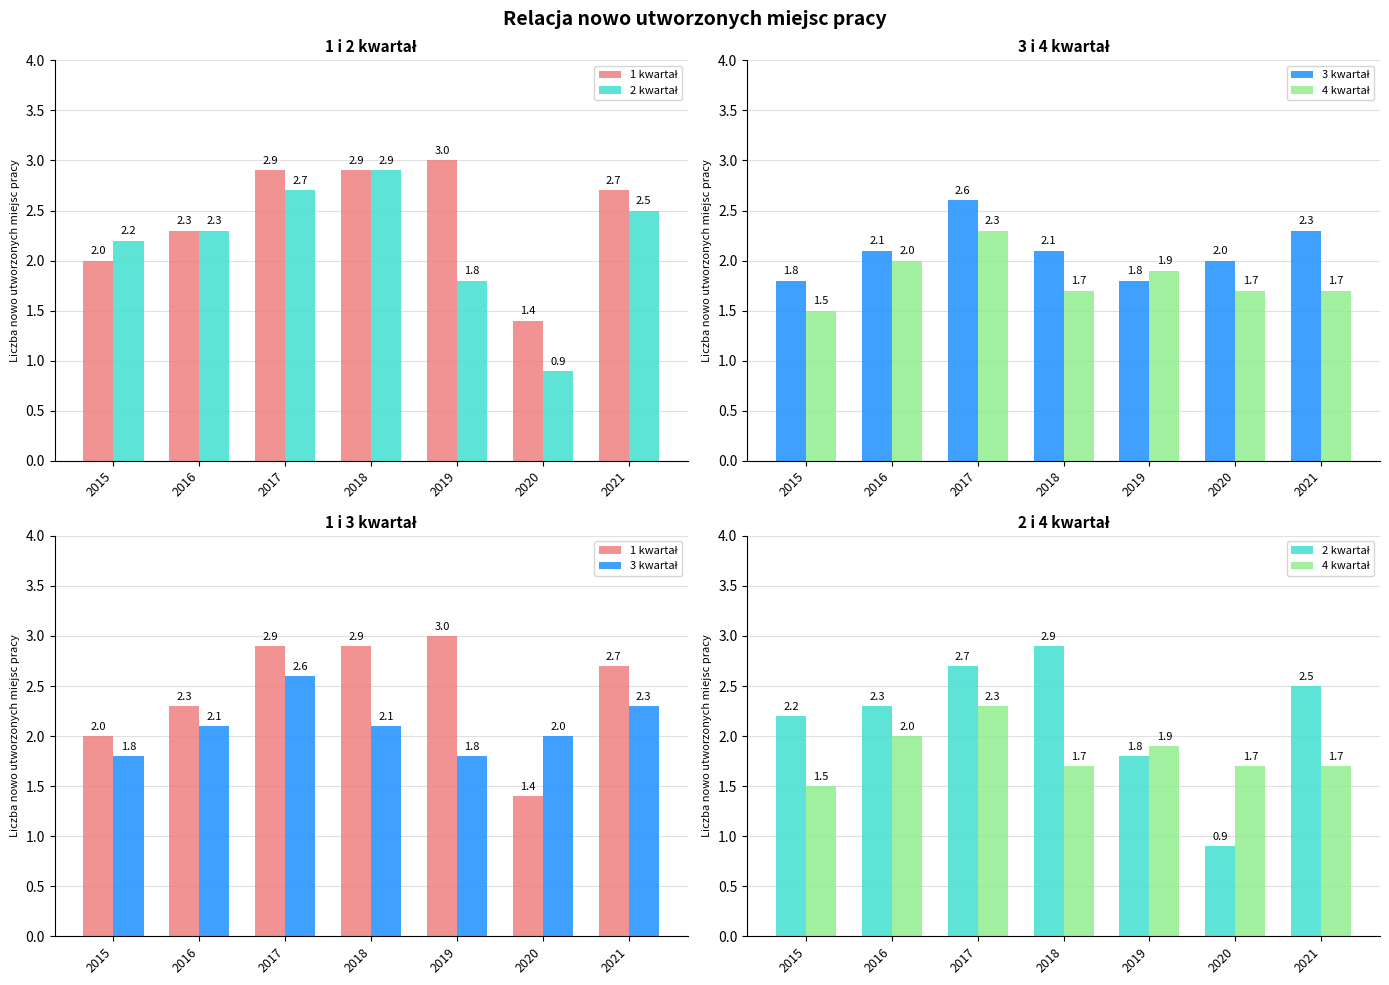

What is the value of the 3 kwartał bar at the 7th from the left?

2.3